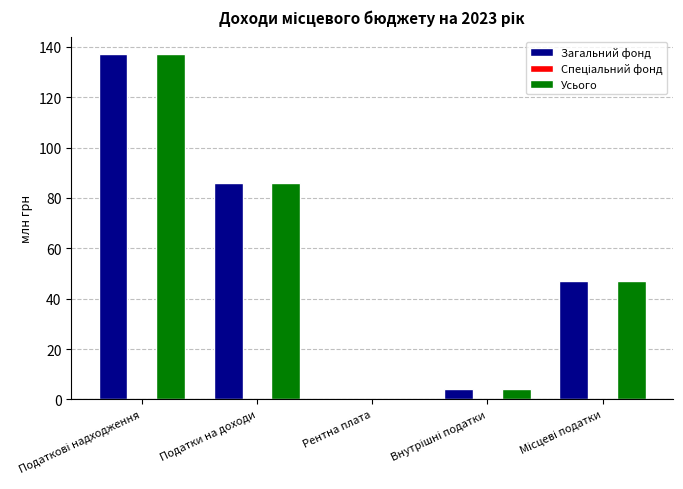

The Загальний фонд series shows 136.4 at Податки на доходи. True or false?

False